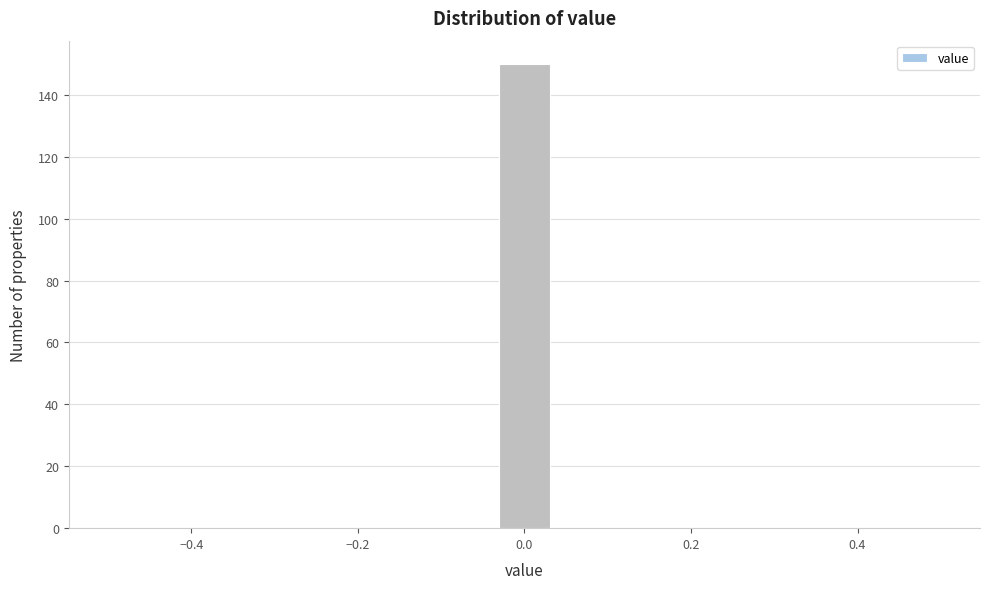

Around what value on the x-axis is the tallest bar? Give the approximate position of its centre, as read against the axis.

0.00